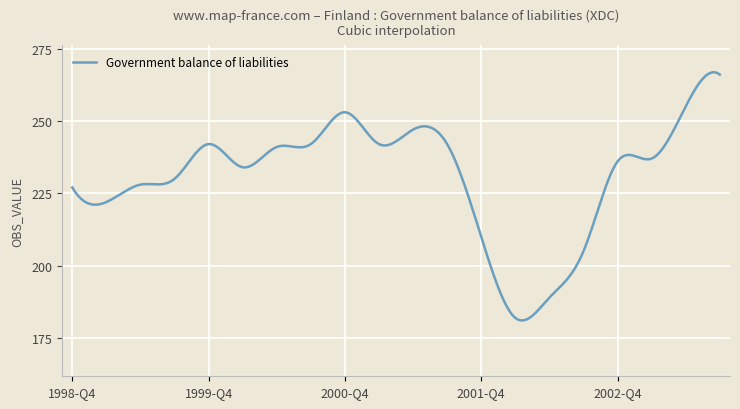

What is the difference between the maximum and second lowest values?

85.7